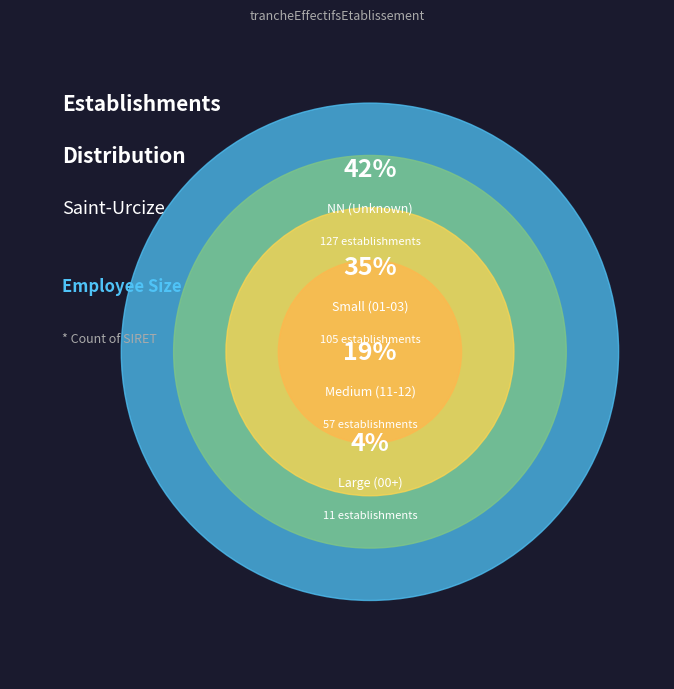

What is the smallest slice in the pie chart?

00